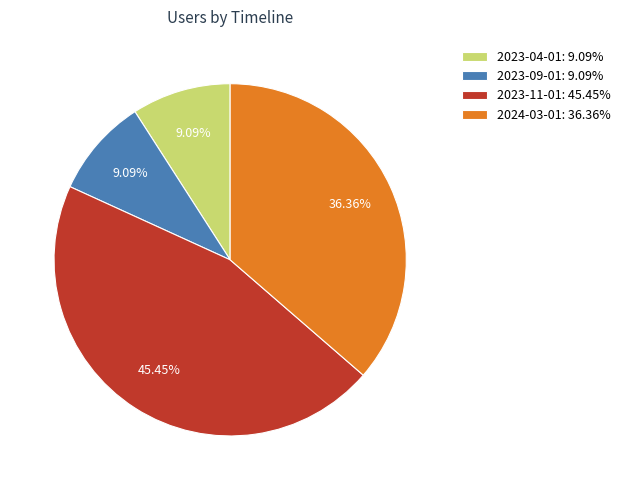

What percentage is the 2023-04-01 slice, to the nearest percent?

9%